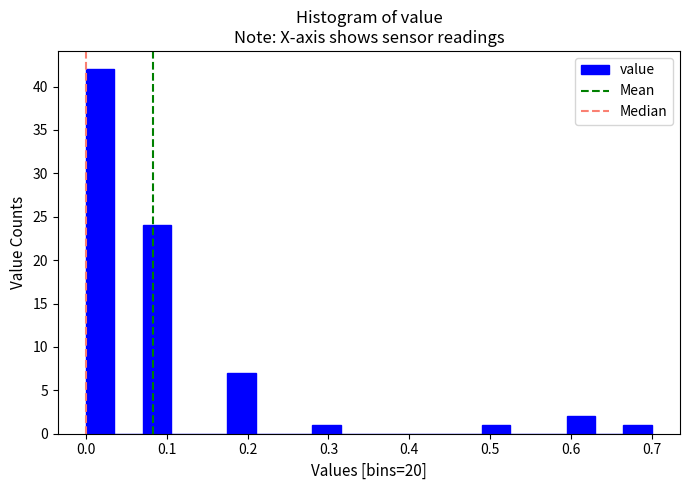

Read against the x-axis, roughly where is the centre of the tallest bar?

0.02